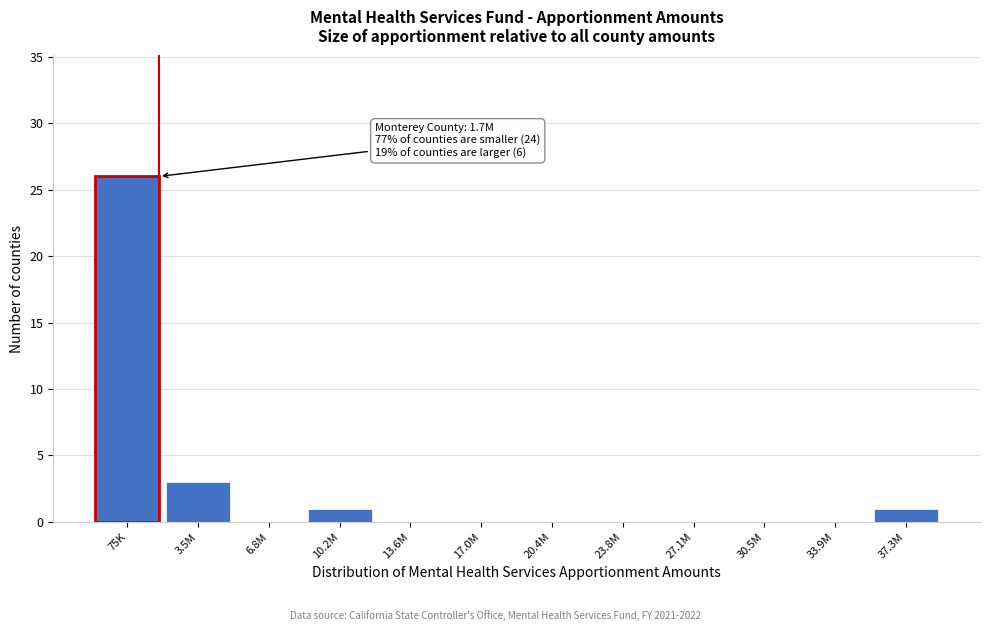

Reading left to right, list all the values displayed in this chart.

75K=26	3.5M=3	6.8M=0	10.2M=1	13.6M=0	17.0M=0	20.4M=0	23.8M=0	27.1M=0	30.5M=0	33.9M=0	37.3M=1